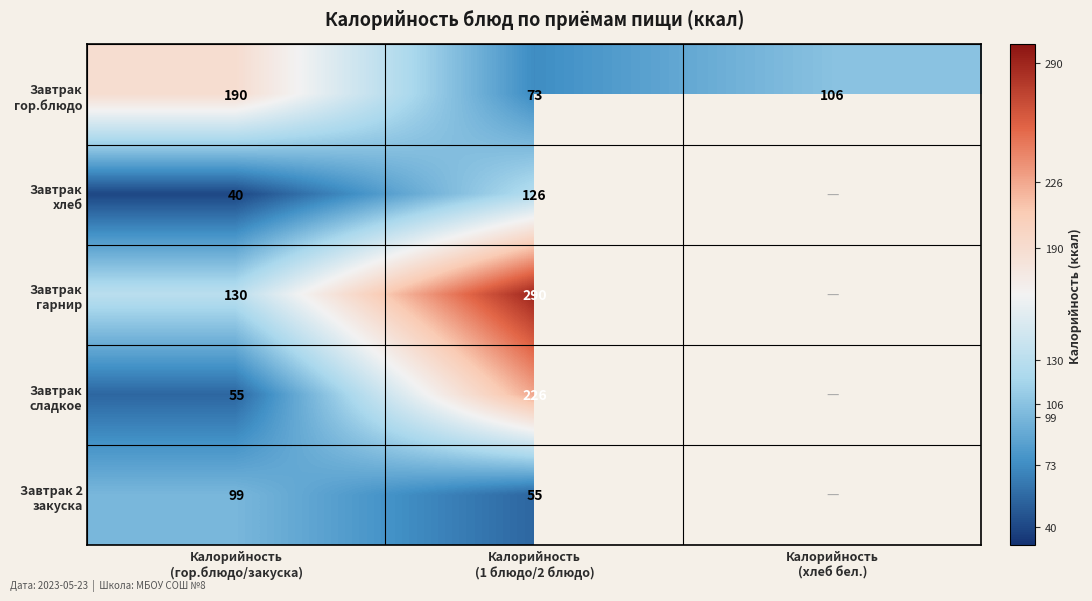

Which series changed the most between Калорийность (1 блюдо/2 блюдо) and Калорийность (хлеб бел.)?

Завтрак гор.блюдо